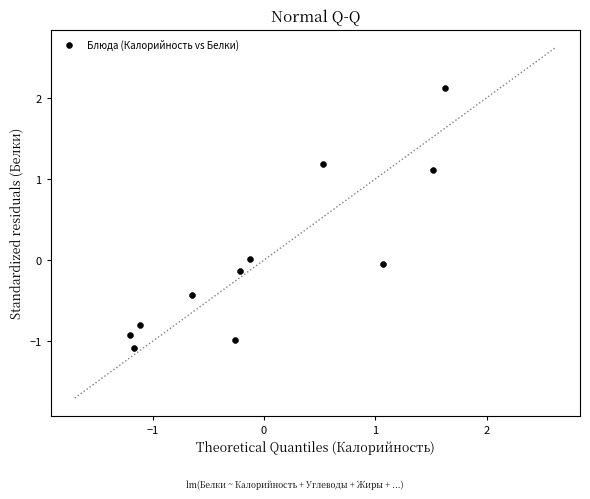

What is the range of X values (max minus min)?

2.8